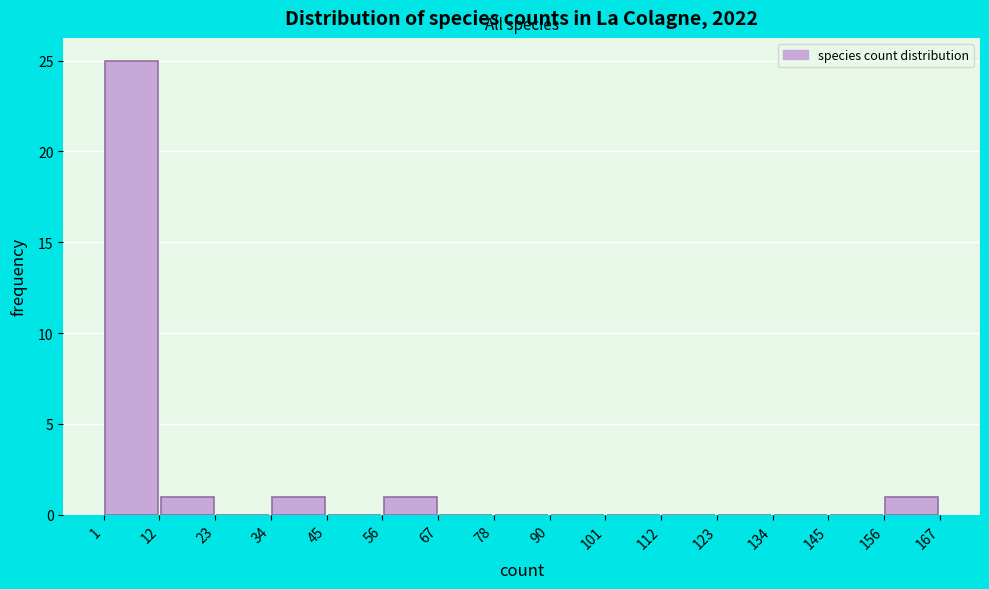

What is the height of the bar covering 56 to 67 on the x-axis? The values are not printed on the chart, so give them approximately, as read against the axis.

1